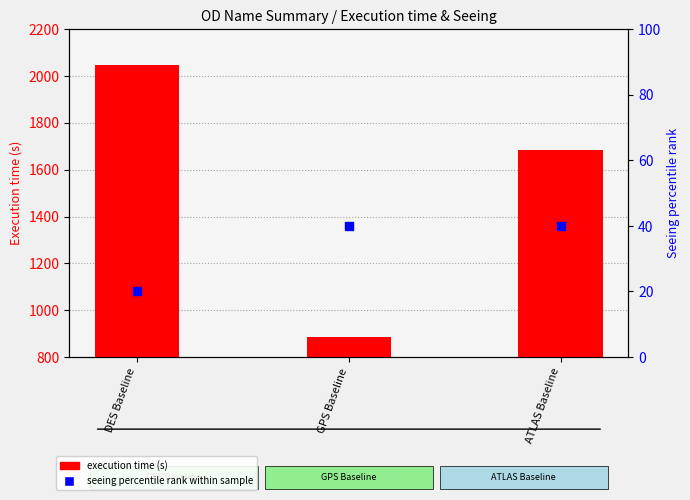

Which series contains the highest Y value?

execution time (s)